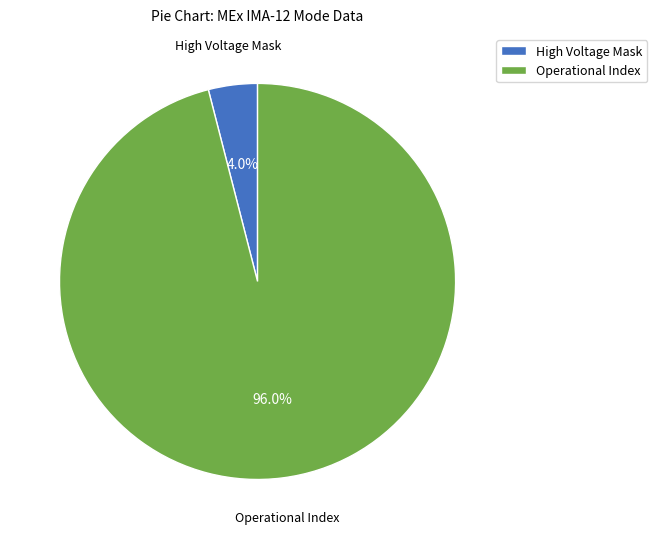

Which has a higher value, Operational Index or High Voltage Mask?

Operational Index